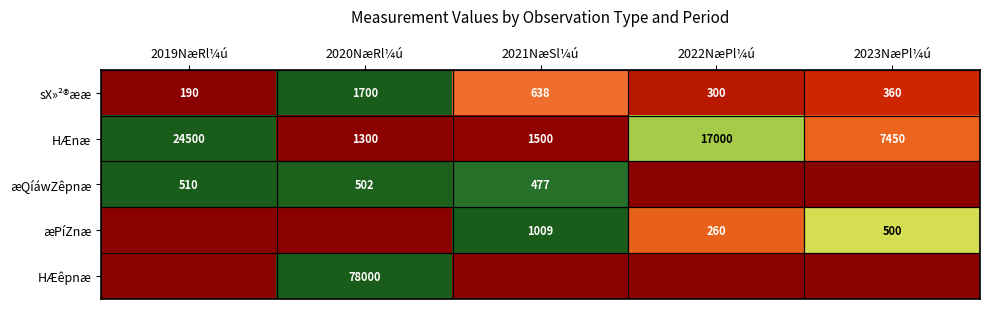

How many values in the sX»²®ææ series are below 360?

2